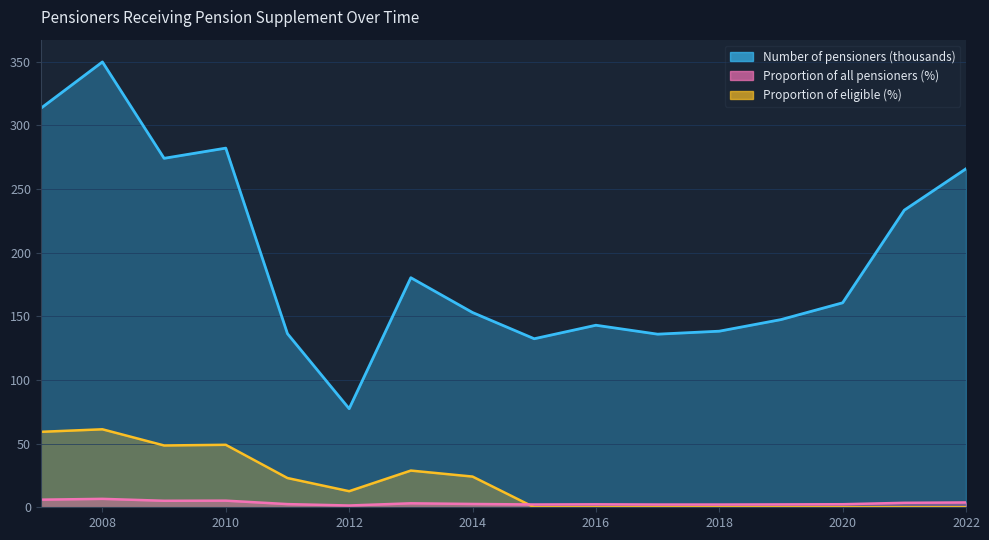

How many interior local peaks does the Proportion (of all pensioners %) series have?

4